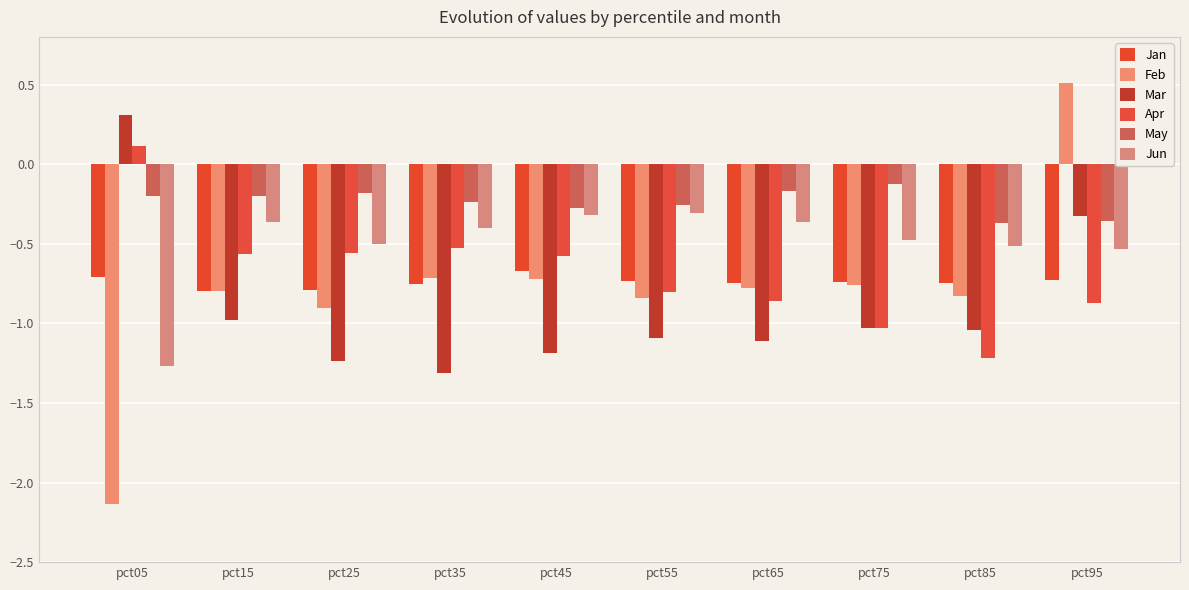

What are all the series names shown in the legend?

Jan, Feb, Mar, Apr, May, Jun